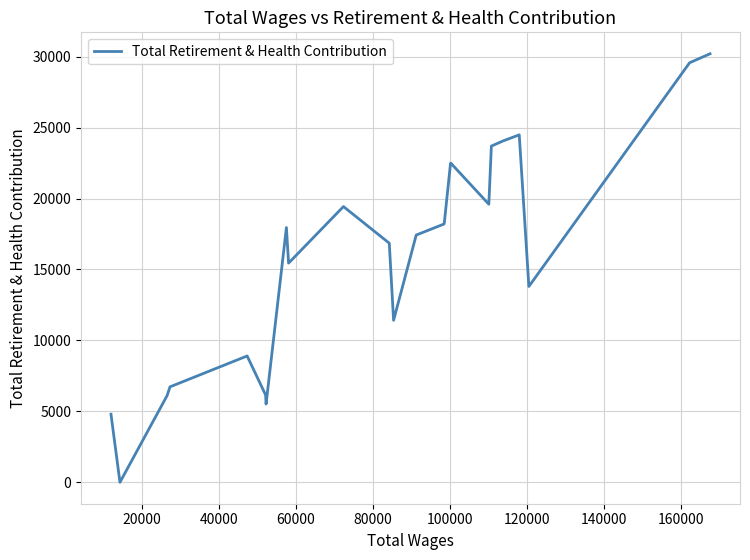

What is the maximum value shown in the chart?

30206